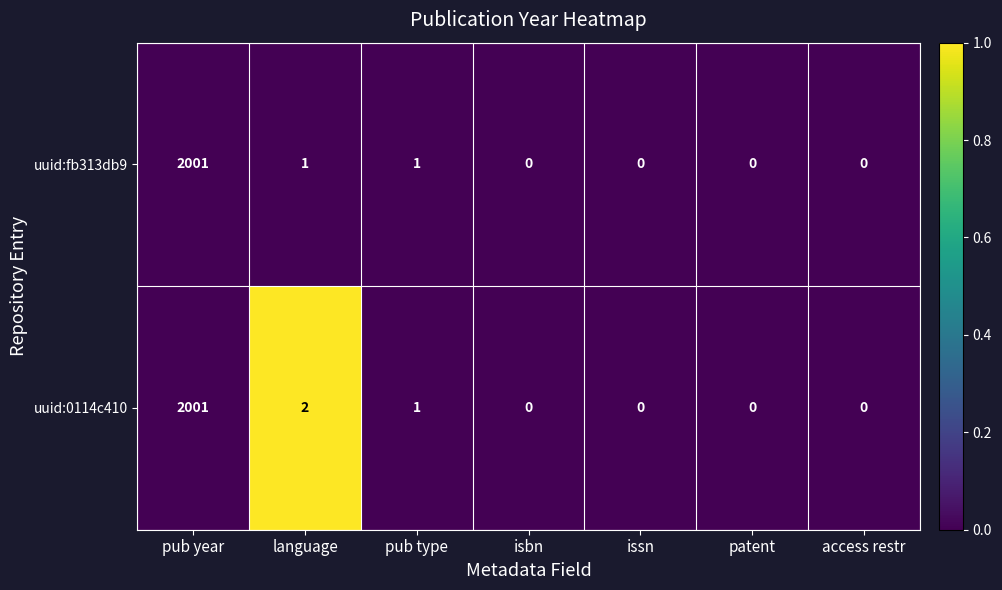

Reading left to right, what are all the values shown in this chart?

uuid:fb313db9: 2001	1	1	0	0	0	0
uuid:0114c410: 2001	2	1	0	0	0	0